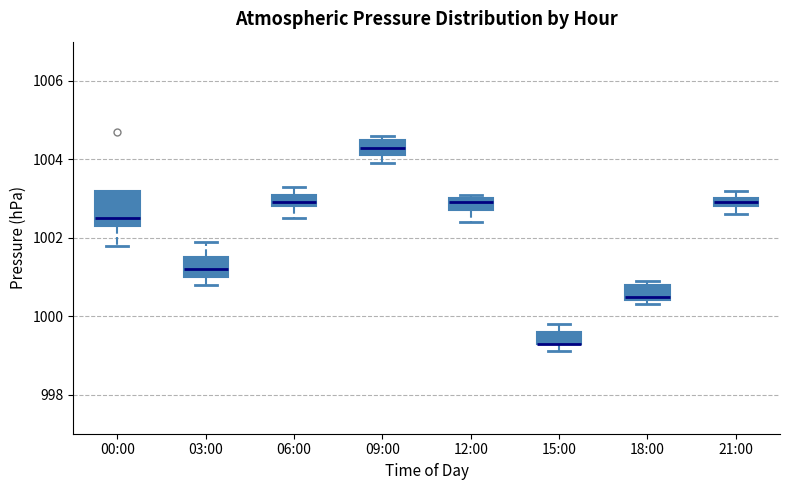

Comparing the boxes themselves (not the whiskers), which one is the tallest?

00:00